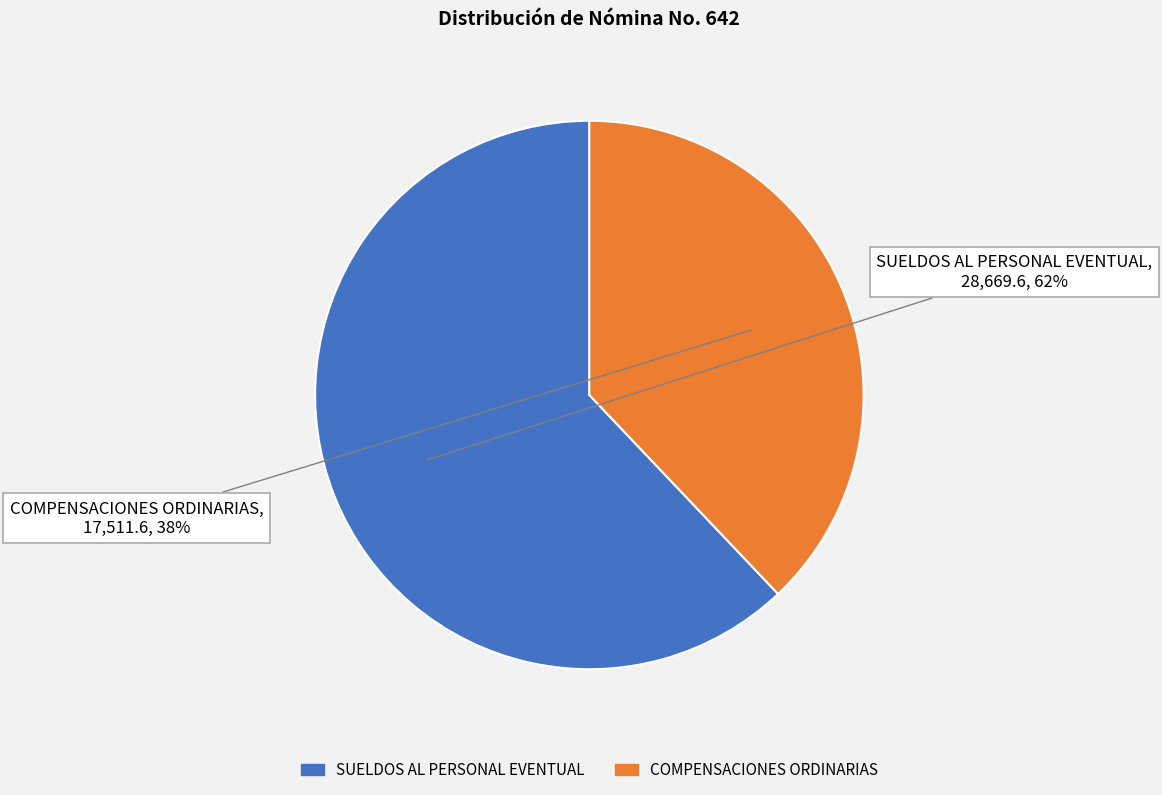

Does any single category account for the majority?

Yes